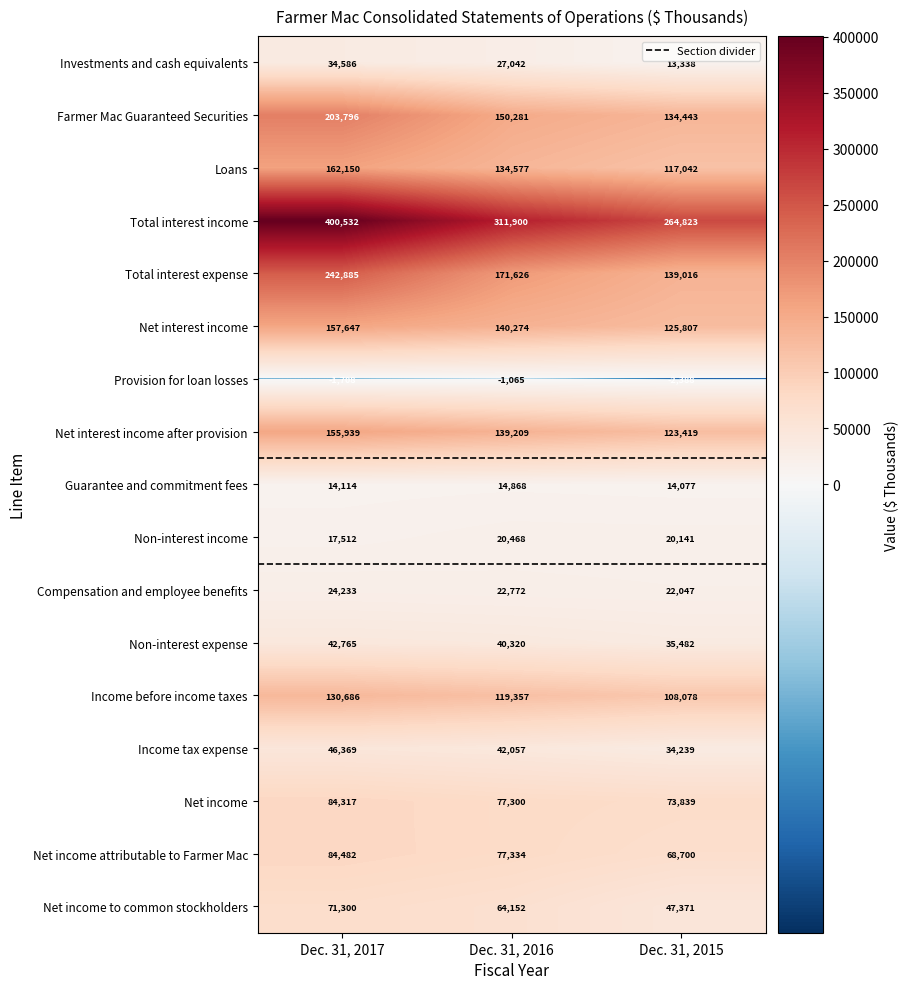

Which category has the lowest value in the Net income to common stockholders series?

Dec. 31, 2015